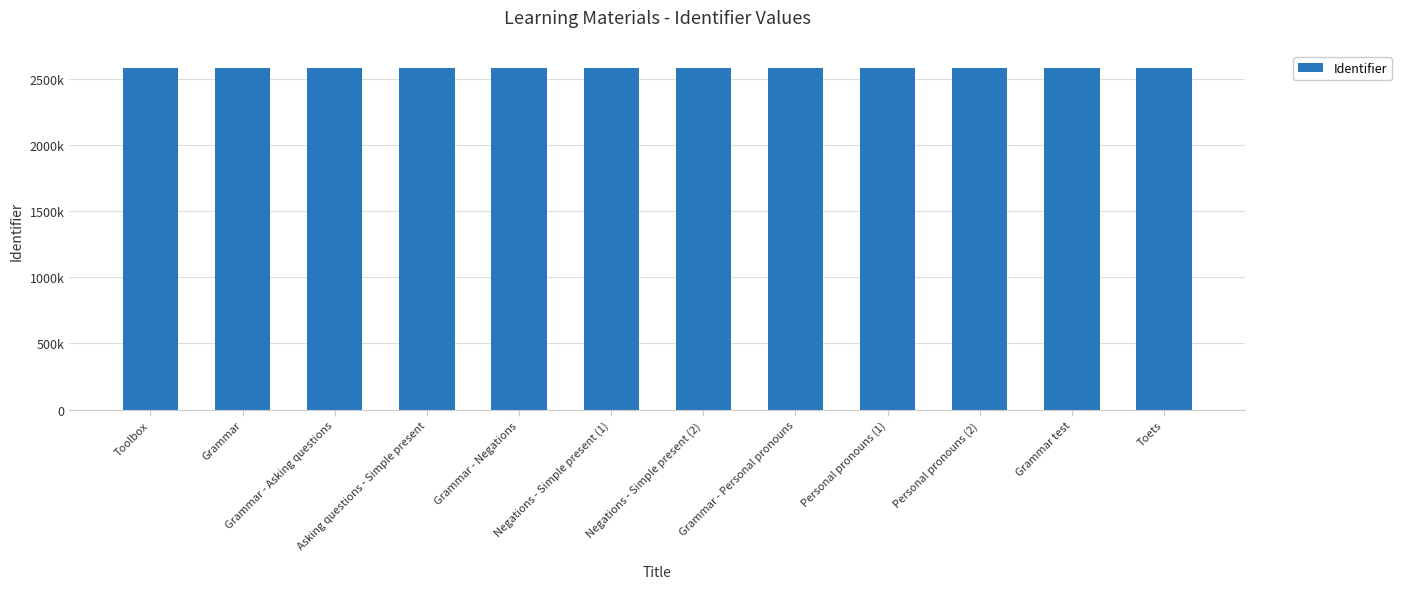

At which label is the value closest to 2586691?

Grammar - Personal pronouns